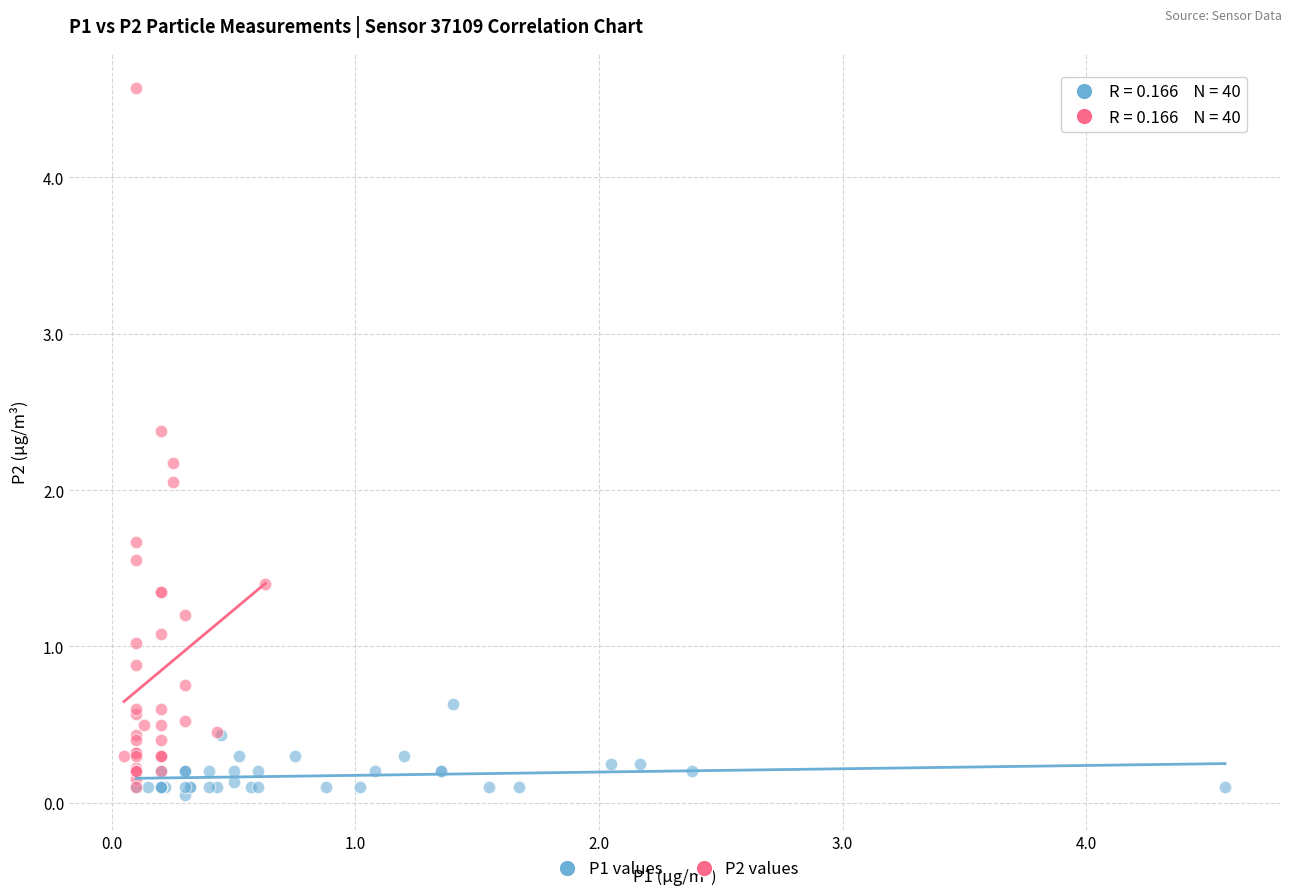

Which series contains the highest Y value?

P2 values